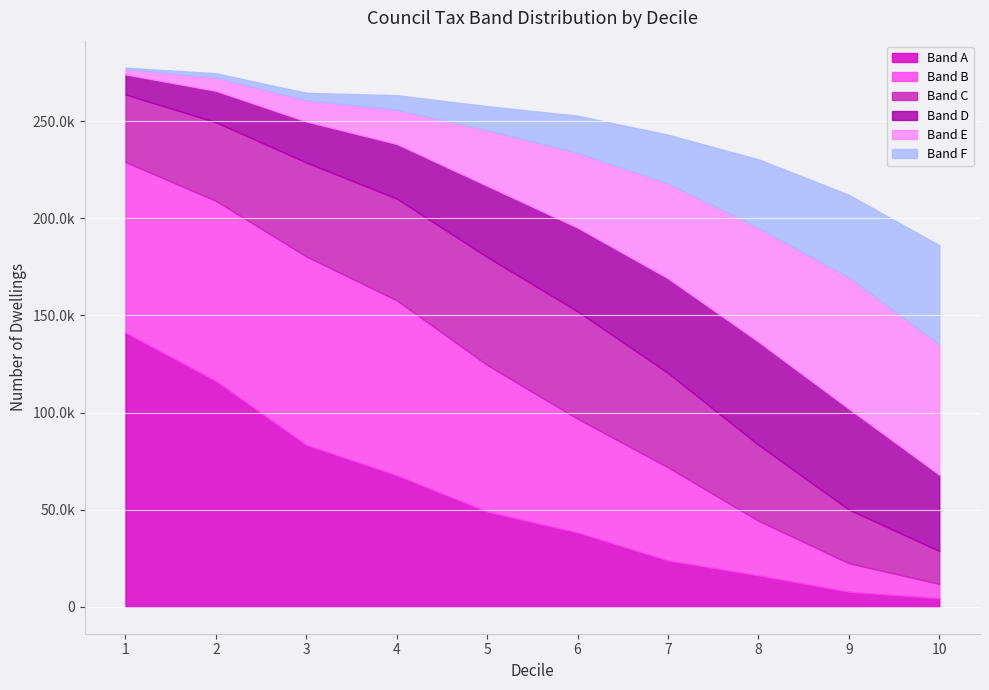

How many distinct data groups are displayed?

6